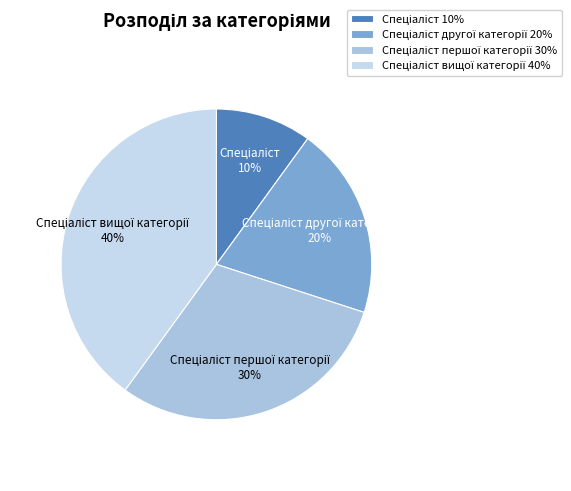

How many segments does this pie chart have?

4